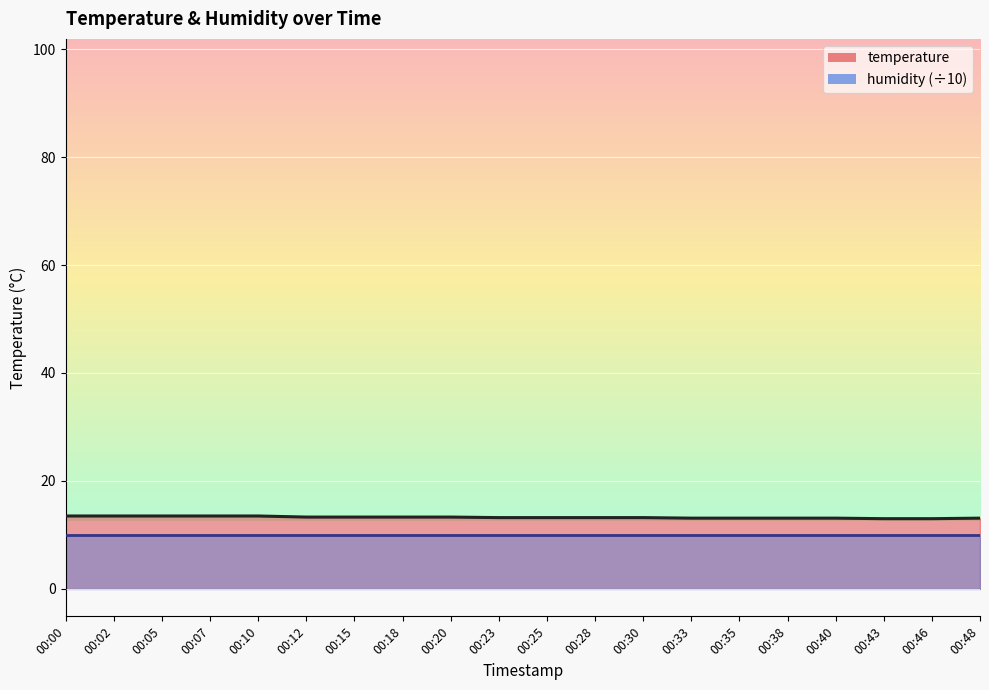

What is the greatest value displayed?

13.5